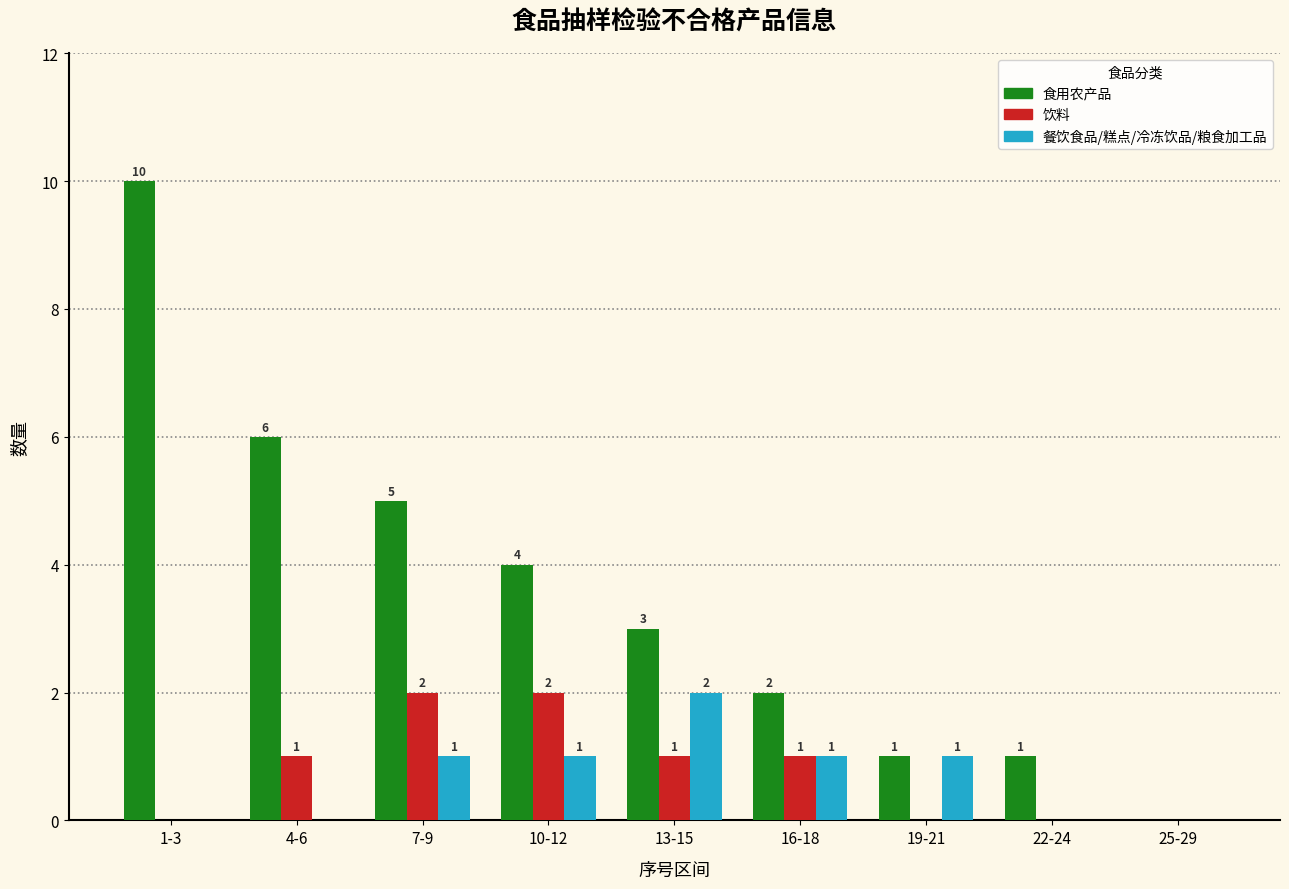

Reading right to left, extract all data points from this chart.

食用农产品: 25-29=0	22-24=1	19-21=1	16-18=2	13-15=3	10-12=4	7-9=5	4-6=6	1-3=10
饮料: 25-29=0	22-24=0	19-21=0	16-18=1	13-15=1	10-12=2	7-9=2	4-6=1	1-3=0
餐饮食品/糕点/冷冻饮品/粮食加工品: 25-29=0	22-24=0	19-21=1	16-18=1	13-15=2	10-12=1	7-9=1	4-6=0	1-3=0